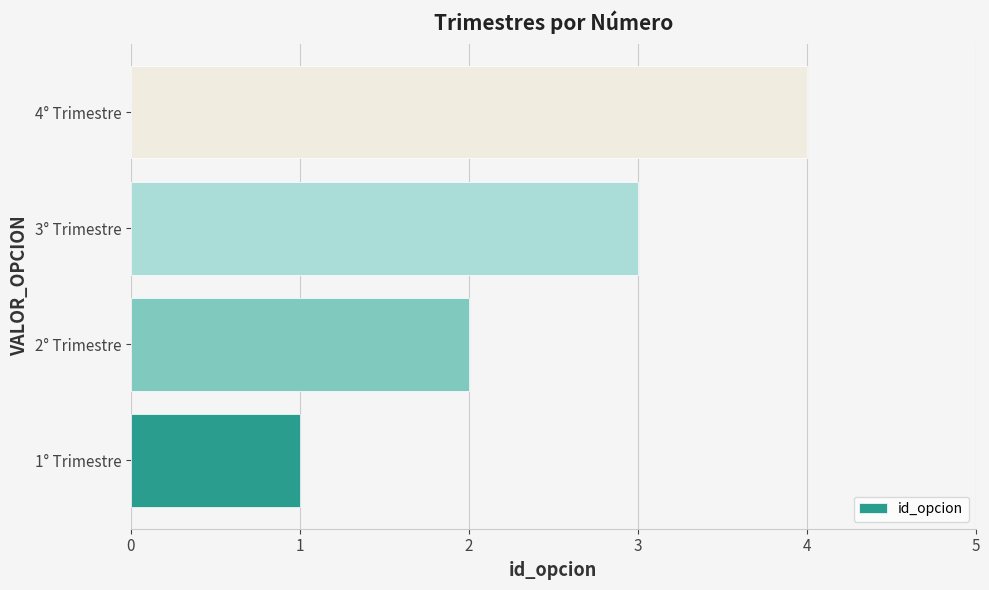

The value at 2° Trimestre is 1. True or false?

False